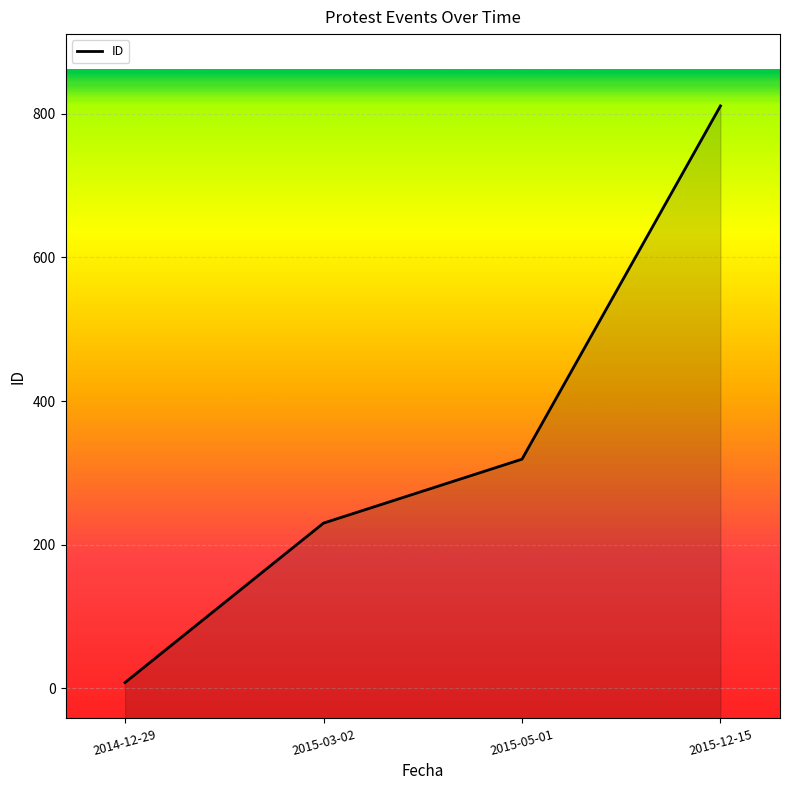

What is the difference between the maximum and minimum values?

803